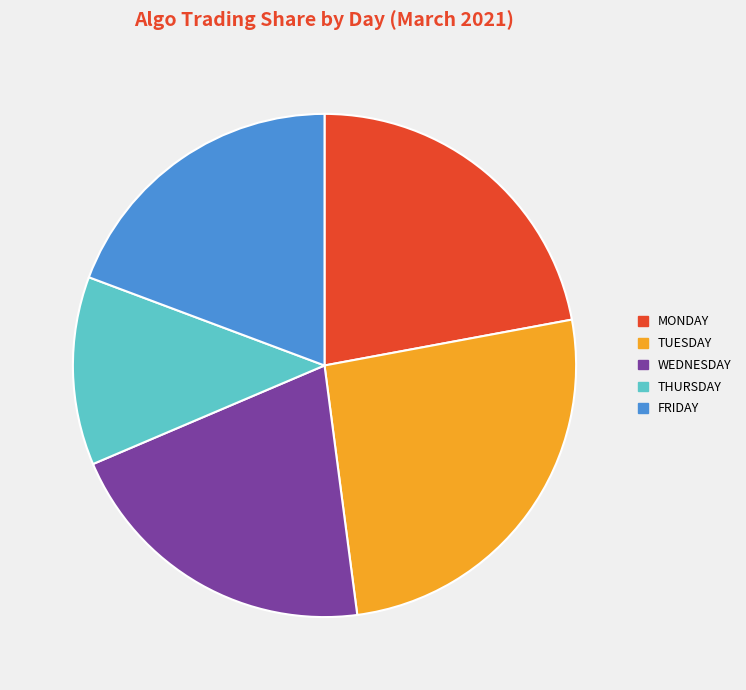

Is it true that MONDAY is 22% of the pie?

True